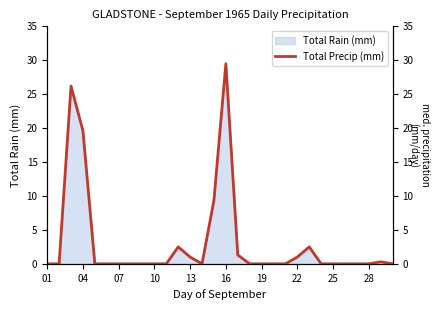

How many values exceed 0?

10